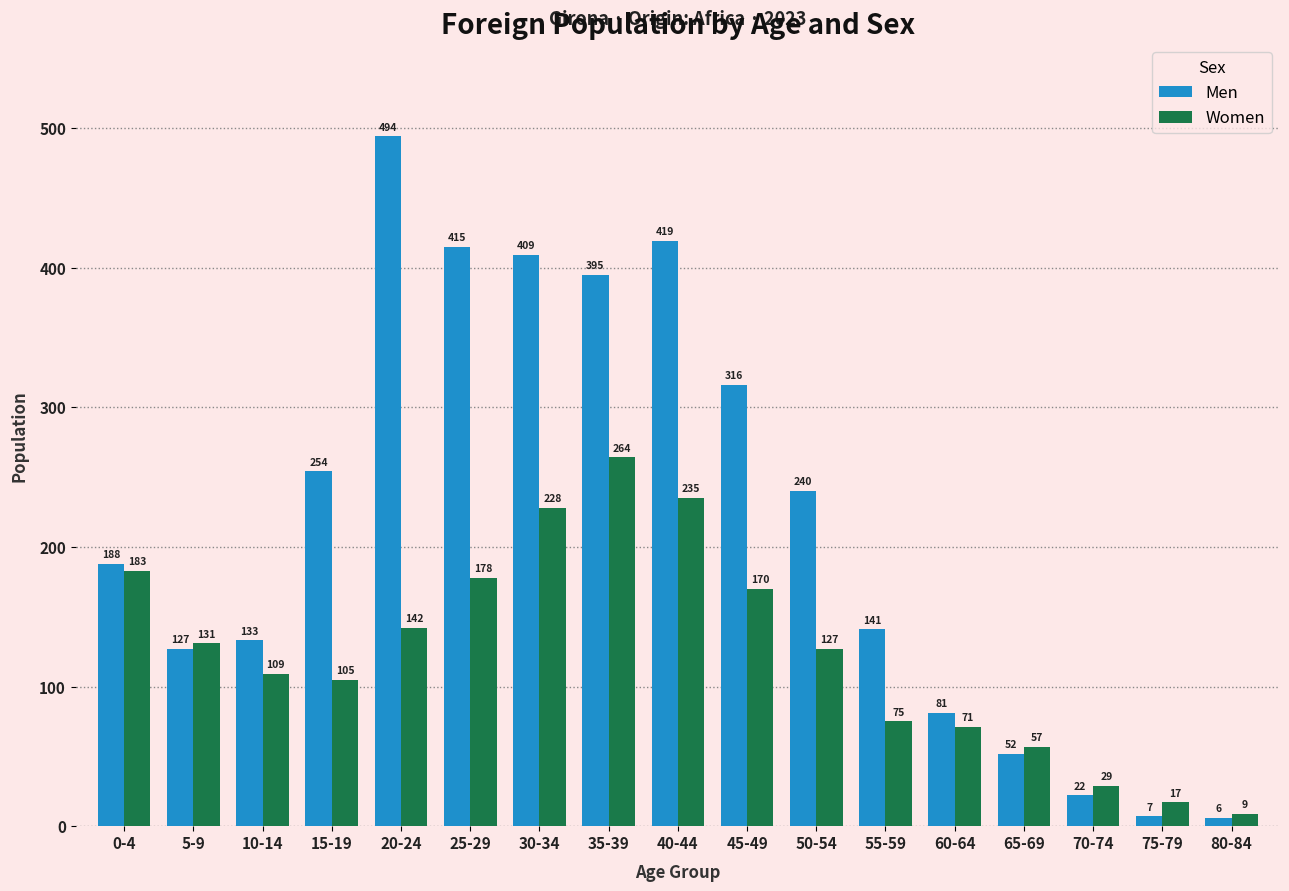

What is the maximum value shown in the chart?

494